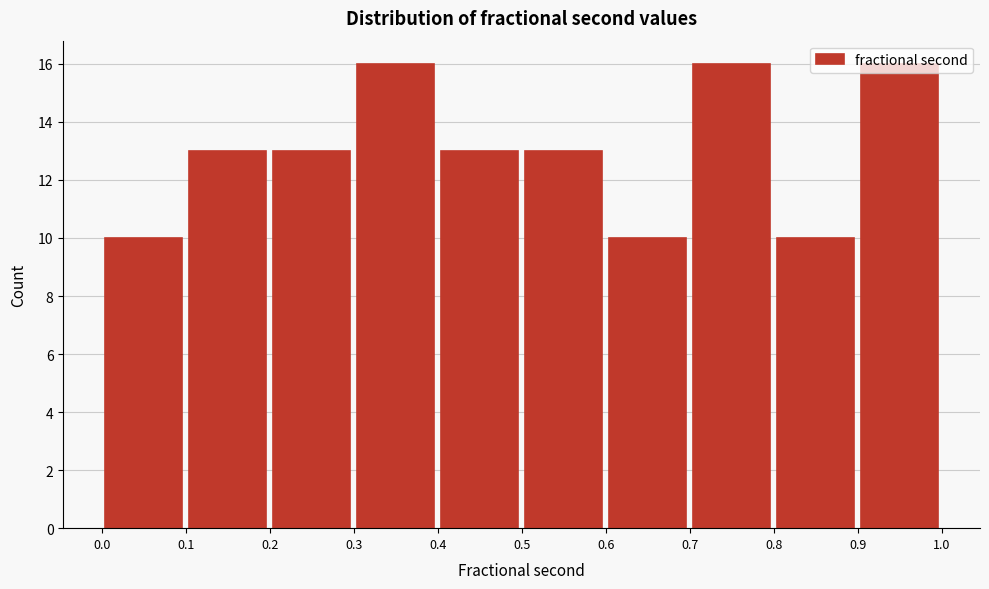

Reading left to right, transcribe this chart: for each bar, give the range it covers on the x-axis and its height. The values are not printed on the chart, so give them approximately, as read against the axis.

0.0 to 0.1: 10
0.1 to 0.2: 13
0.2 to 0.3: 13
0.3 to 0.4: 16
0.4 to 0.5: 13
0.5 to 0.6: 13
0.6 to 0.7: 10
0.7 to 0.8: 16
0.8 to 0.9: 10
0.9 to 1.0: 16